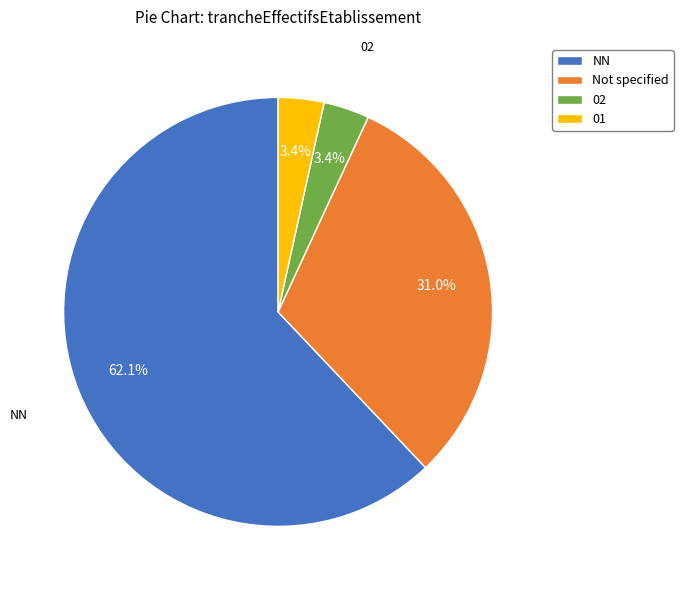

To the nearest percent, what is the average slice percentage?

25%